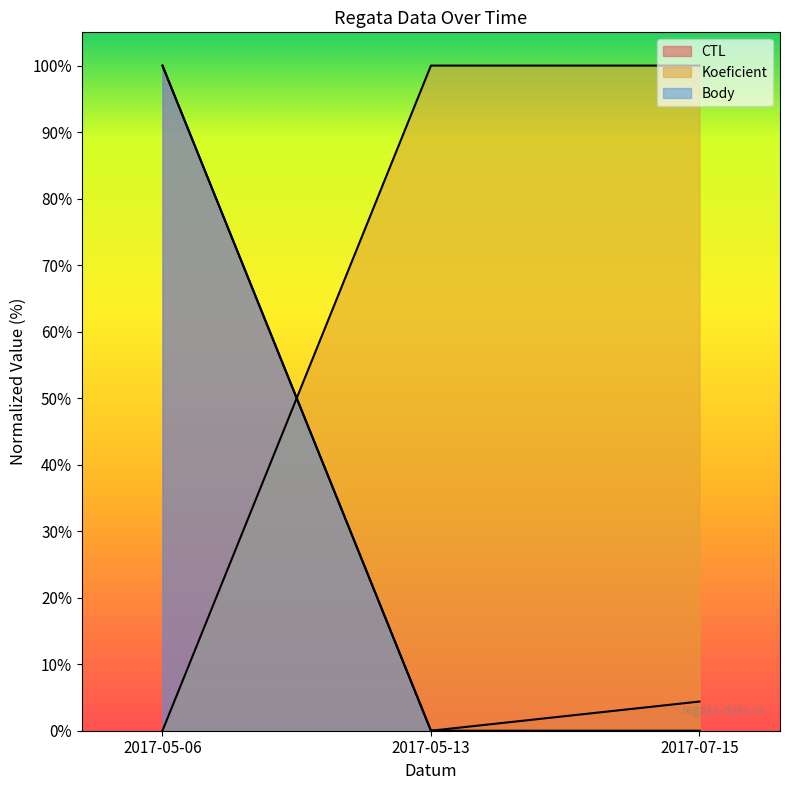

How many values in the Body series exceed 0?

1